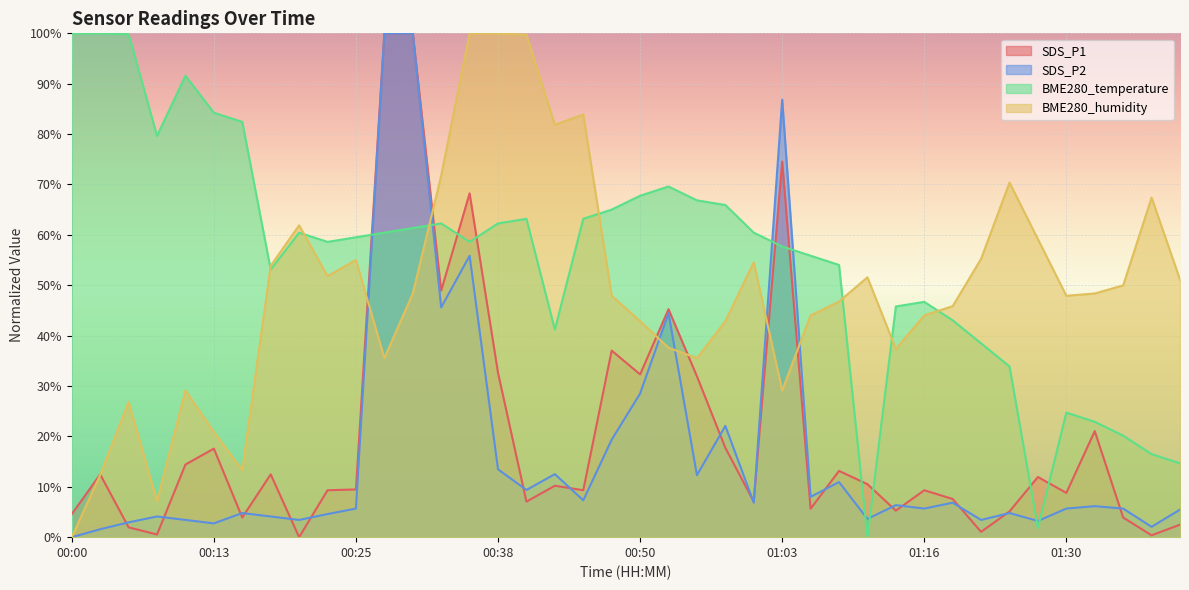

How many data points in BME280_humidity are above 48?

20